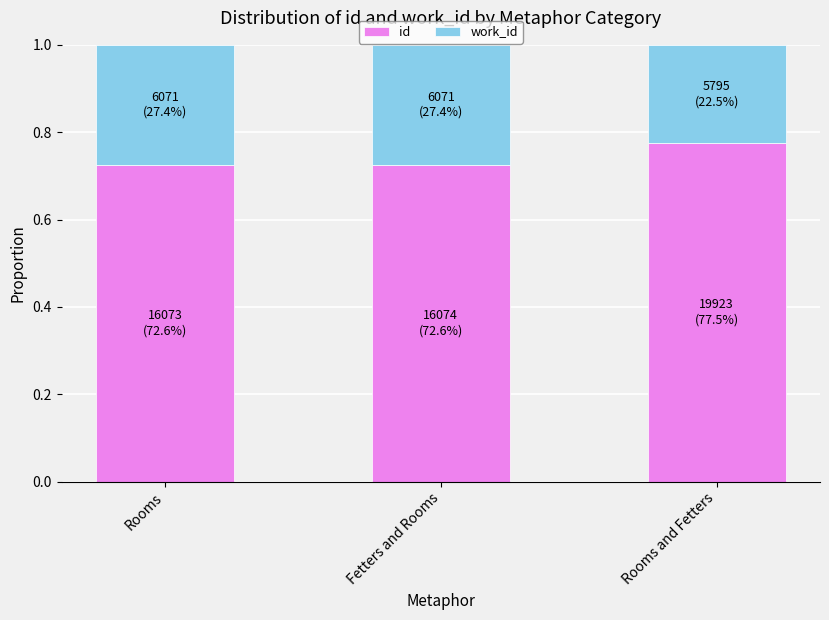

The value of id at Rooms is 0.4. True or false?

False